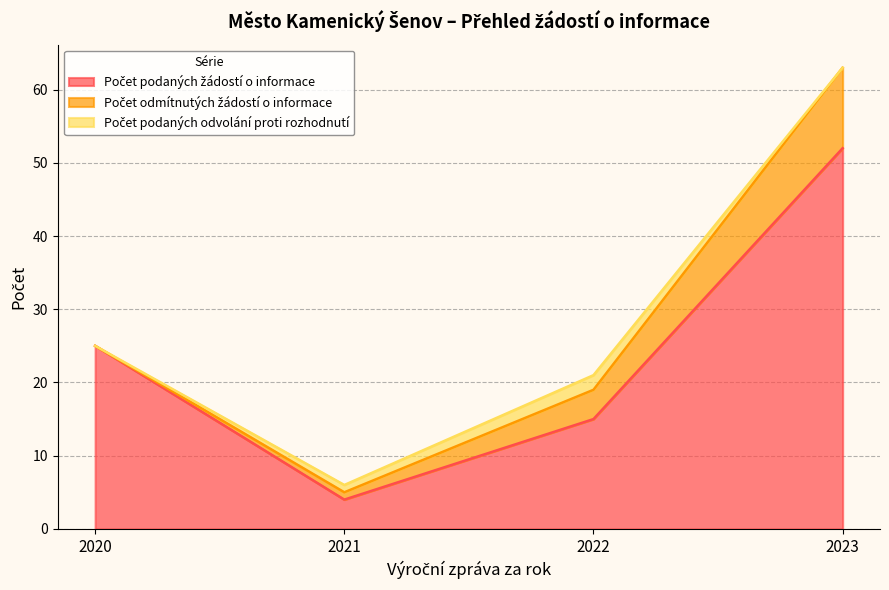

In Počet podaných žádostí o informace, how many points are lower than both neighbors (excluding endpoints)?

1